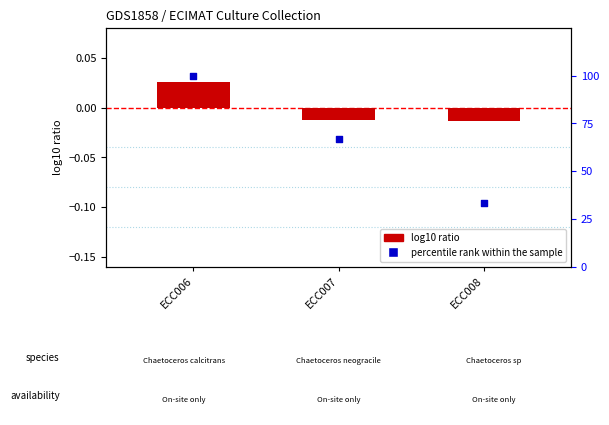

At which category is the sum across all series the highest?

ECC006